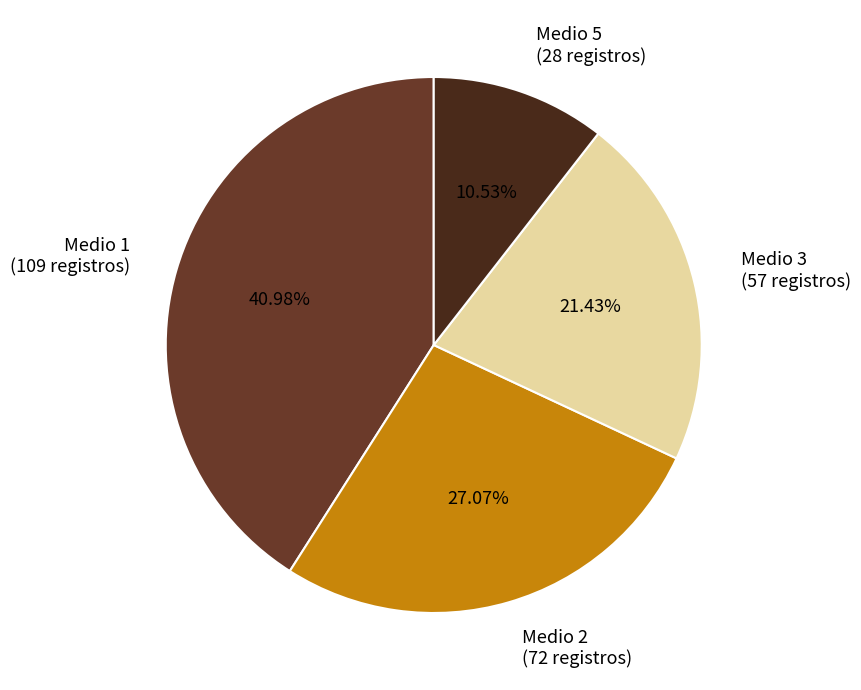

Which category has the smallest portion of the pie?

Medio 5 (28 registros)